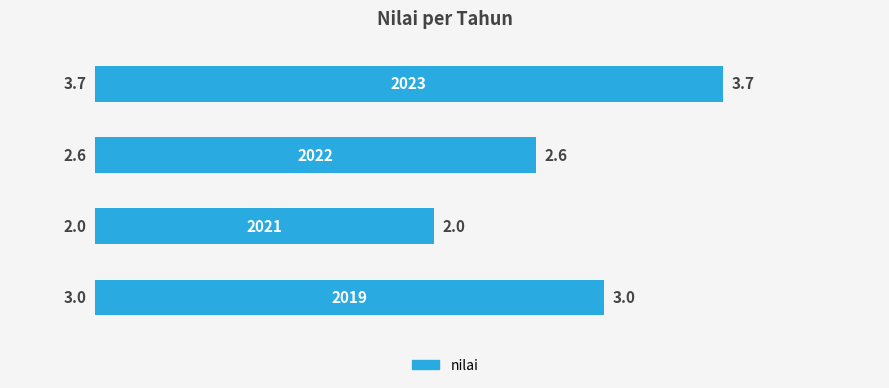

What is the difference between the maximum and minimum values?

1.7